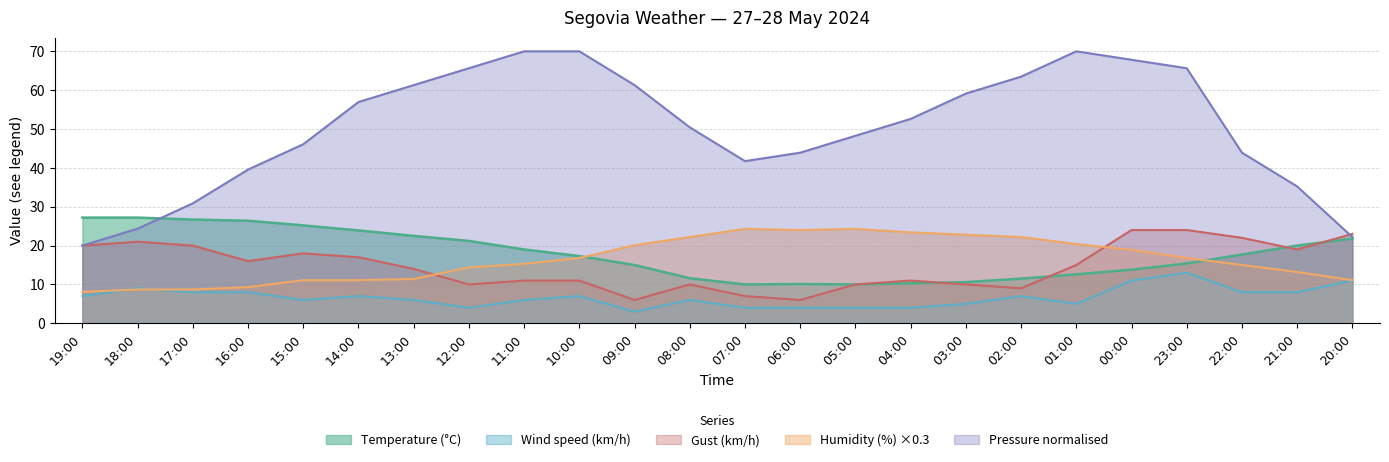

How many lines are shown in the chart?

5